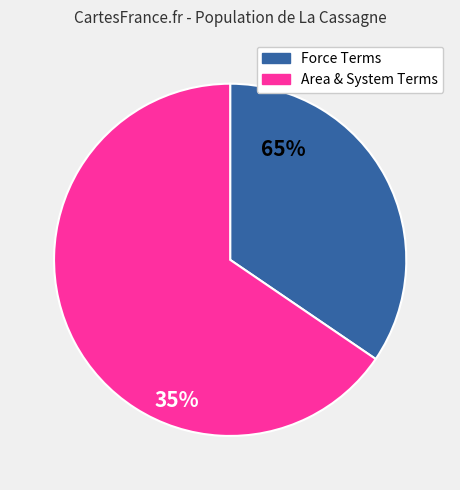

Is there any slice that represents more than half of the pie?

Yes